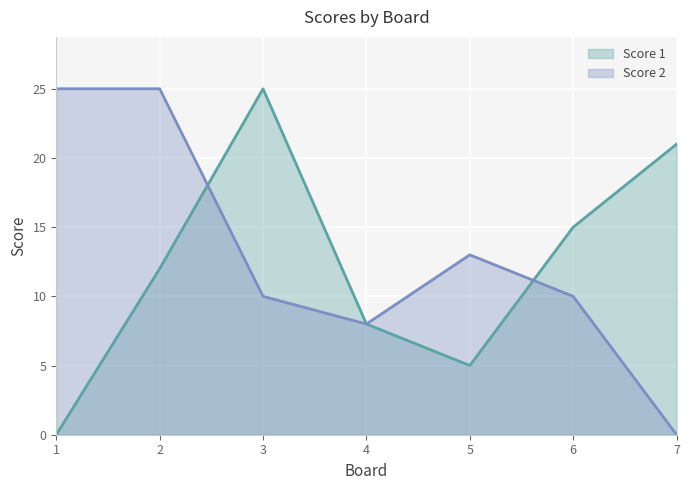

Between 5 and 7, which is larger?

7